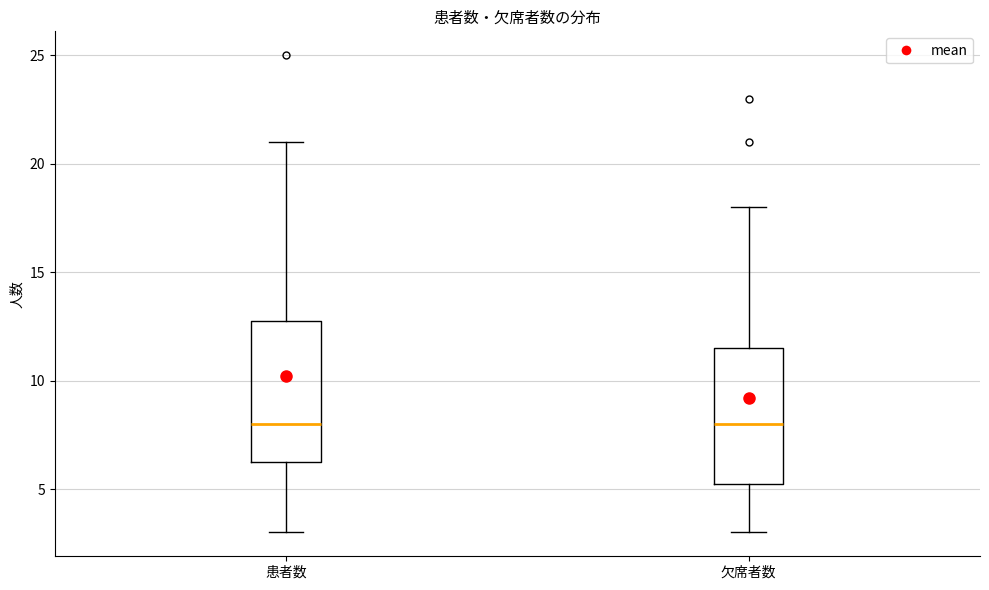

Where is the lower edge of the box for 欠席者数 on the y-axis? The values are not printed on the chart, so give them approximately, as read against the axis.

5.5